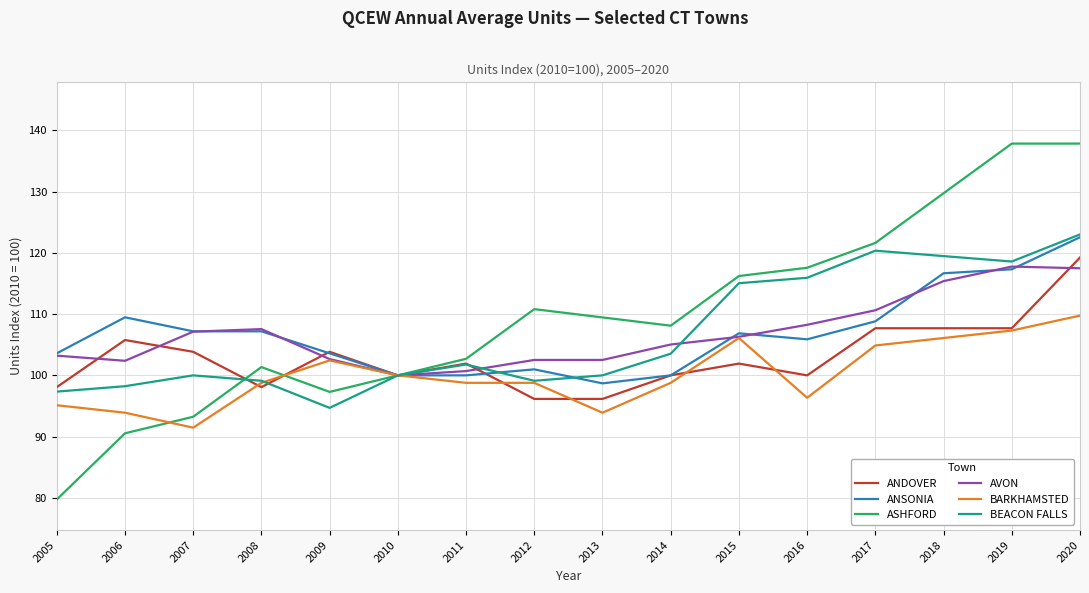

Where is the first local minimum for BARKHAMSTED?

2007